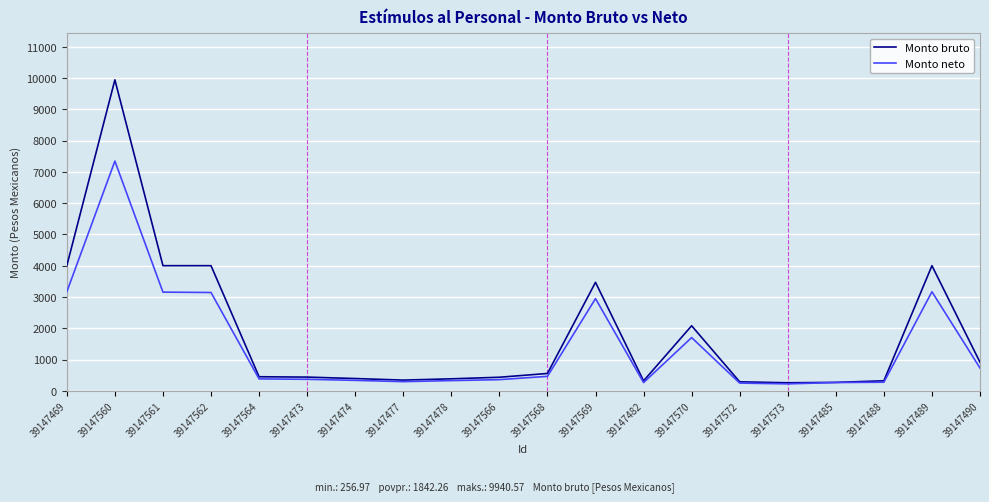

The value of Monto bruto at 39147562 is 4000.0. True or false?

True